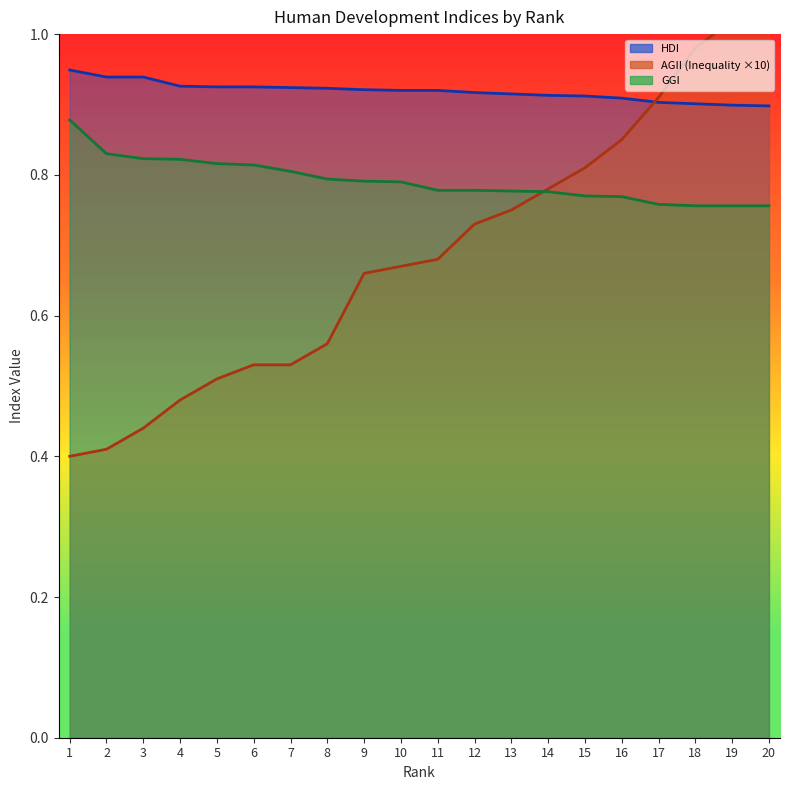

Which series has the largest range (max minus min)?

AGII (Inequality)